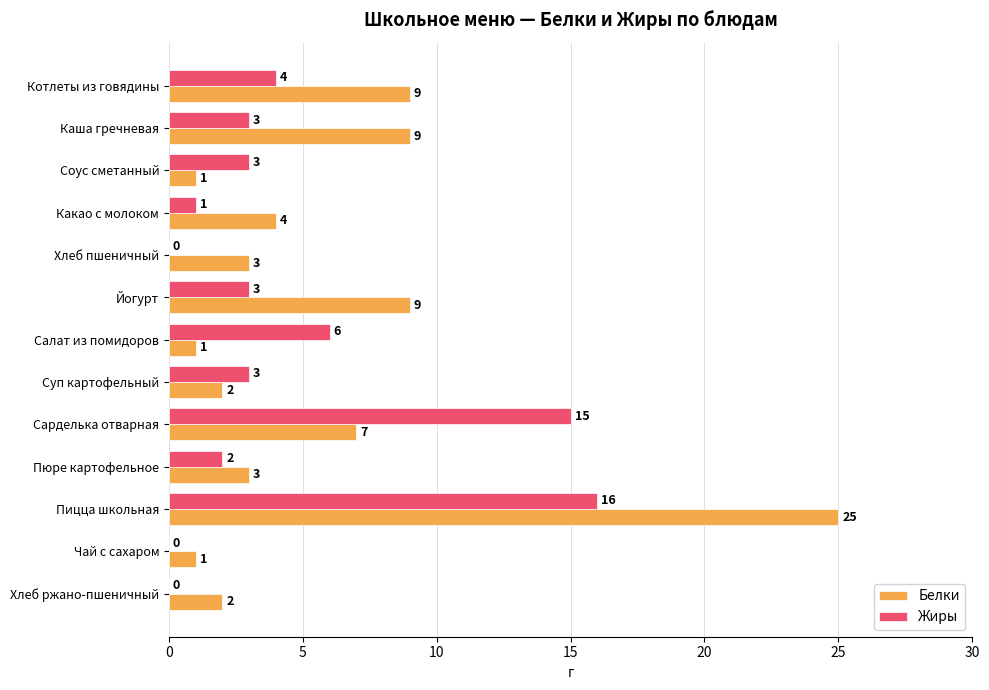

What is the sum of all Жиры values?

56